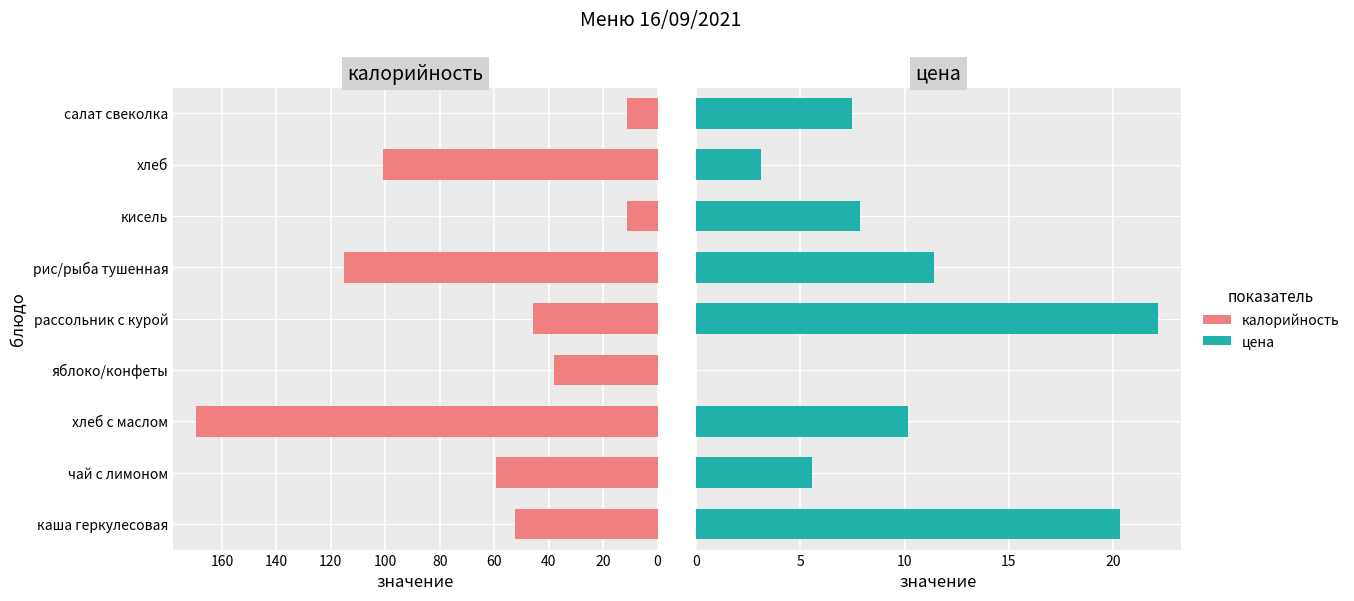

Is the value of цена at салат свеколка greater than the value of калорийность at хлеб с маслом?

No